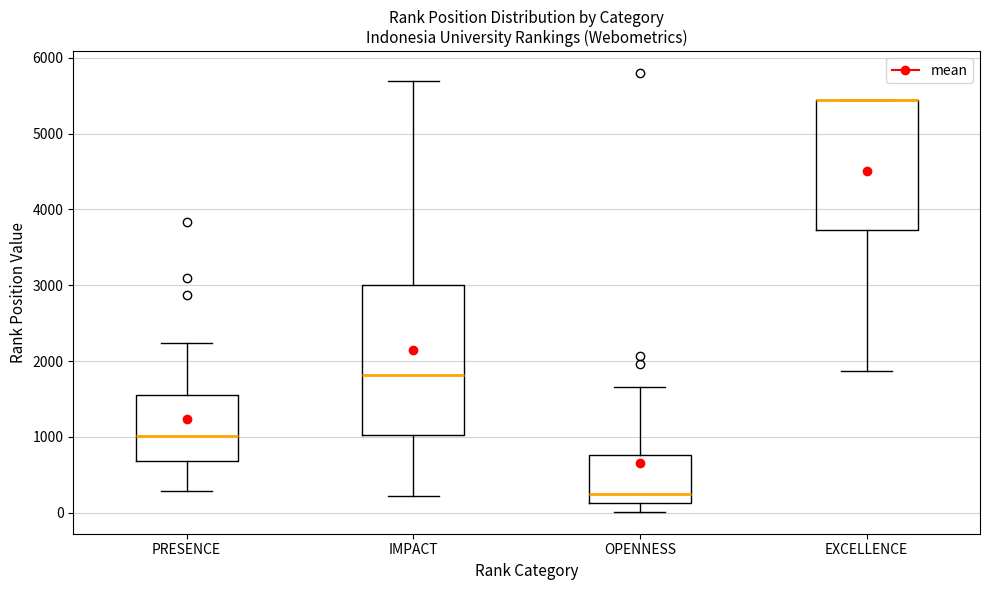

Comparing the boxes themselves (not the whiskers), which one is the tallest?

IMPACT